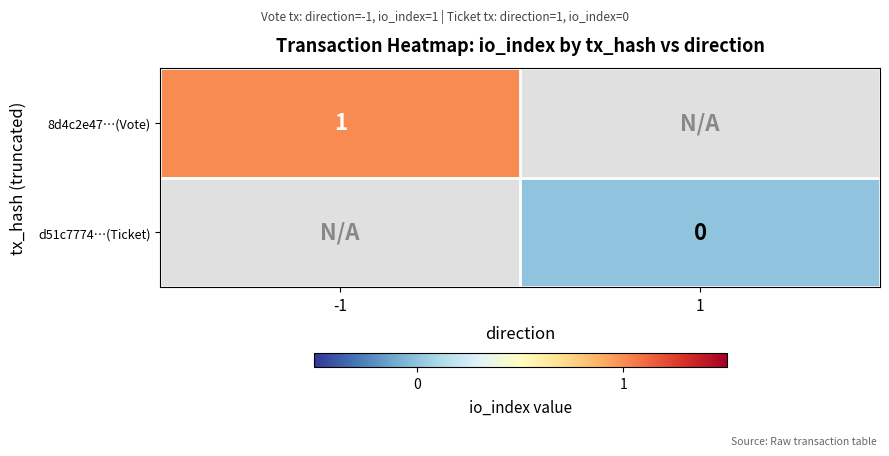

Is it true that 8d4c2e47…(Vote) equals 1 at -1?

True